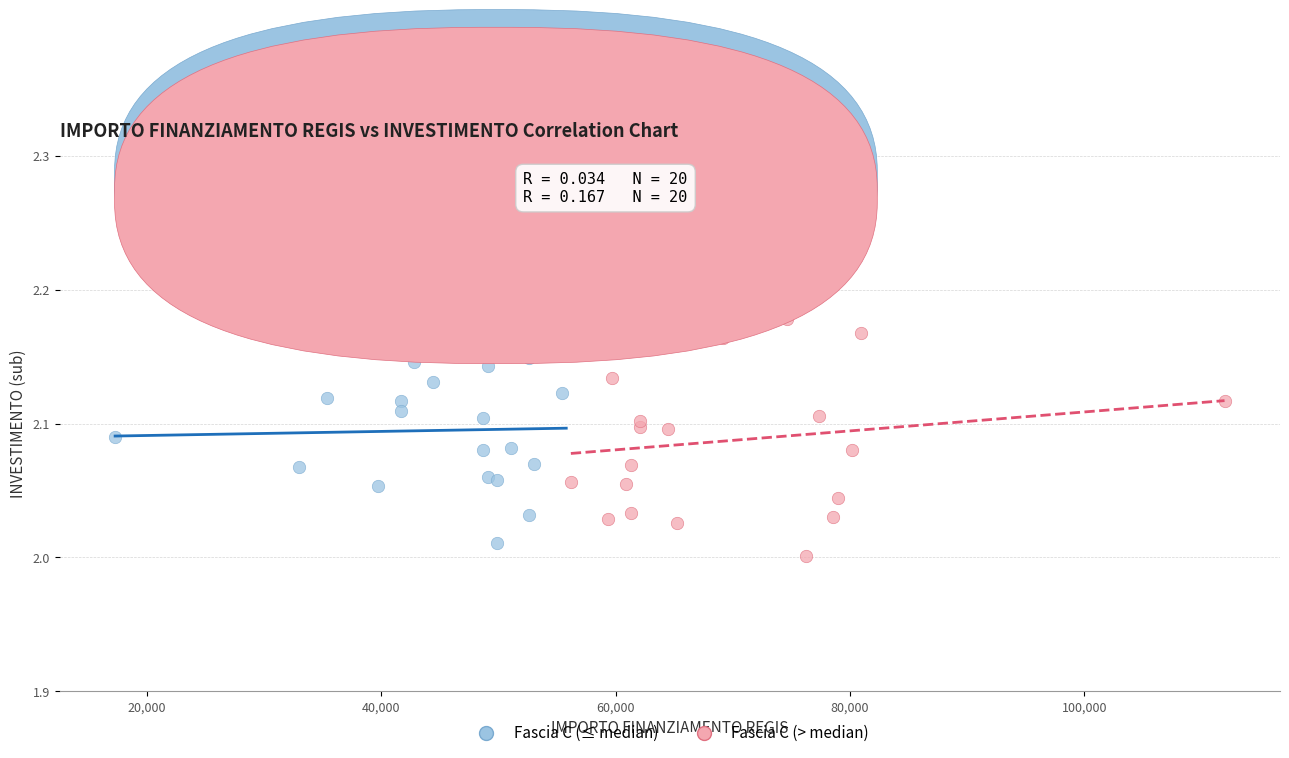

Which series has the widest spread of Y values?

Fascia C (> median)